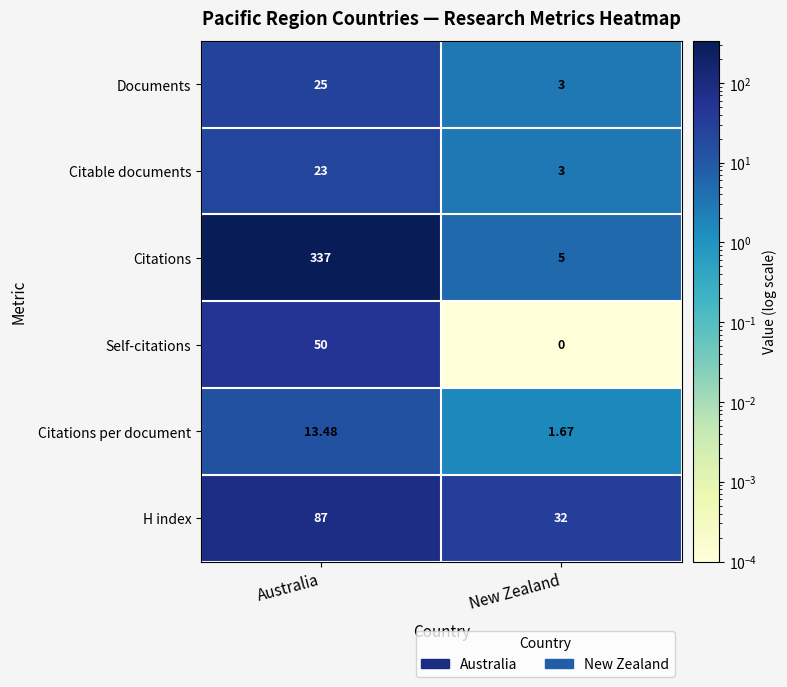

At which category is the sum across all series the highest?

Australia